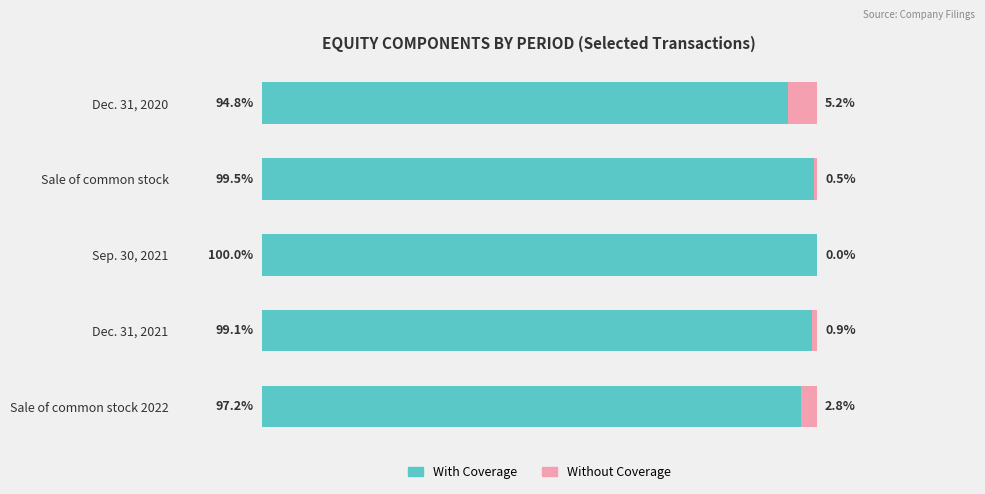

At which label is With Coverage closest to 97?

Sale of common stock 2022